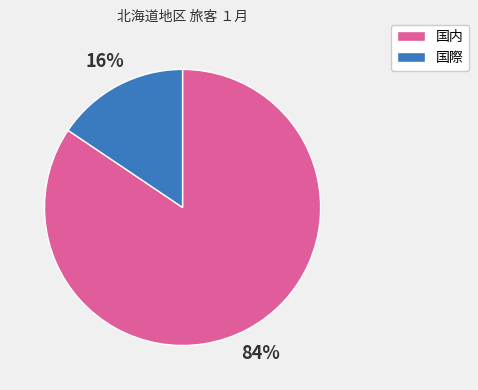

Which slice is the smallest?

国際